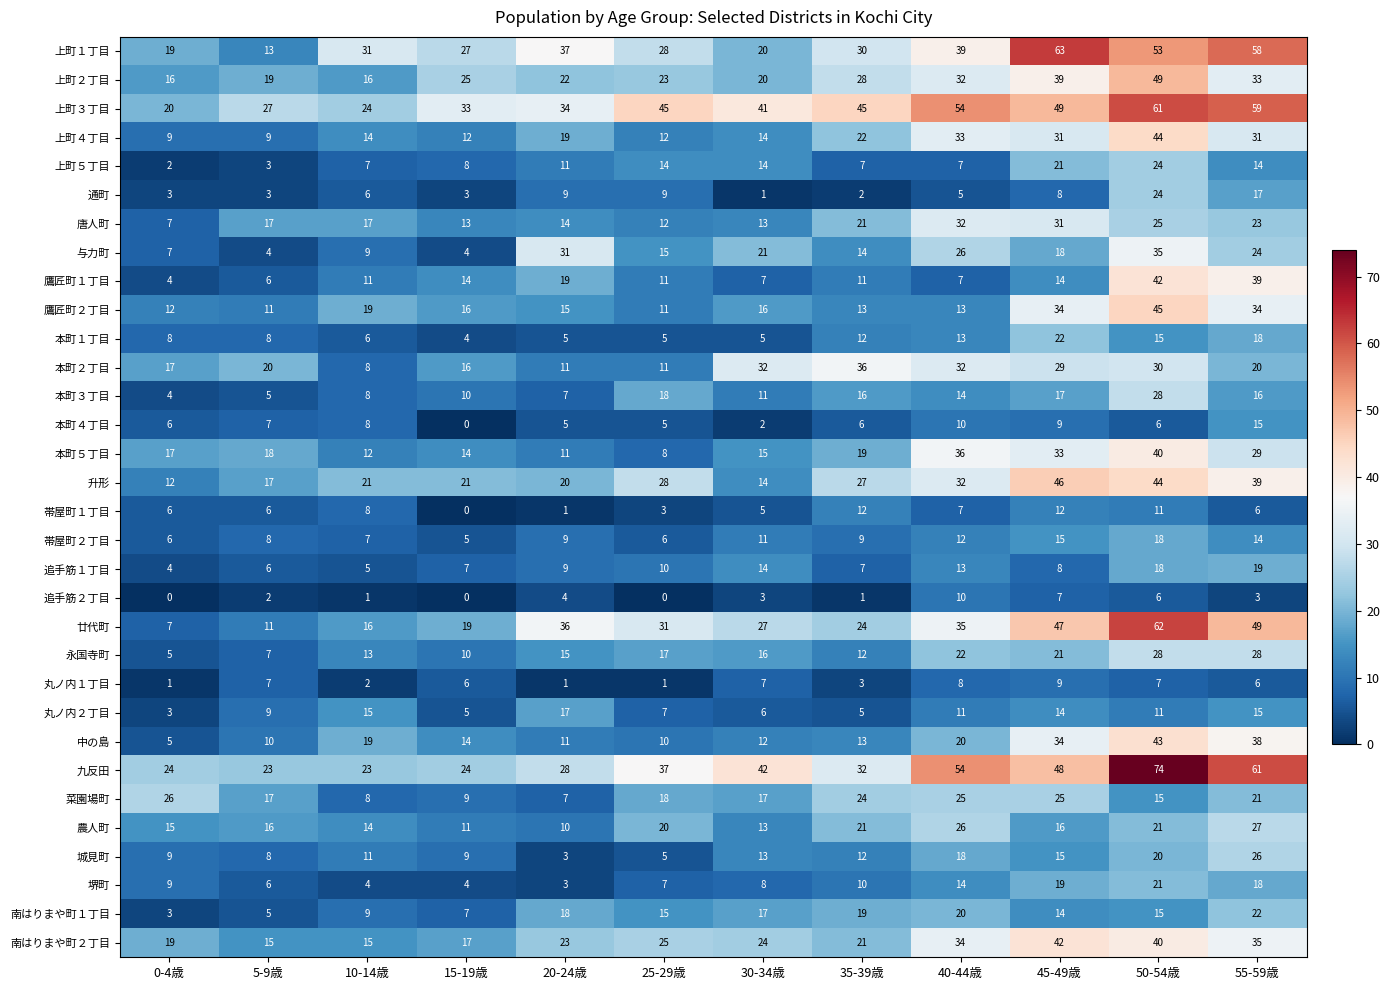

At which category does the chart reach its peak across all series?

50-54歳